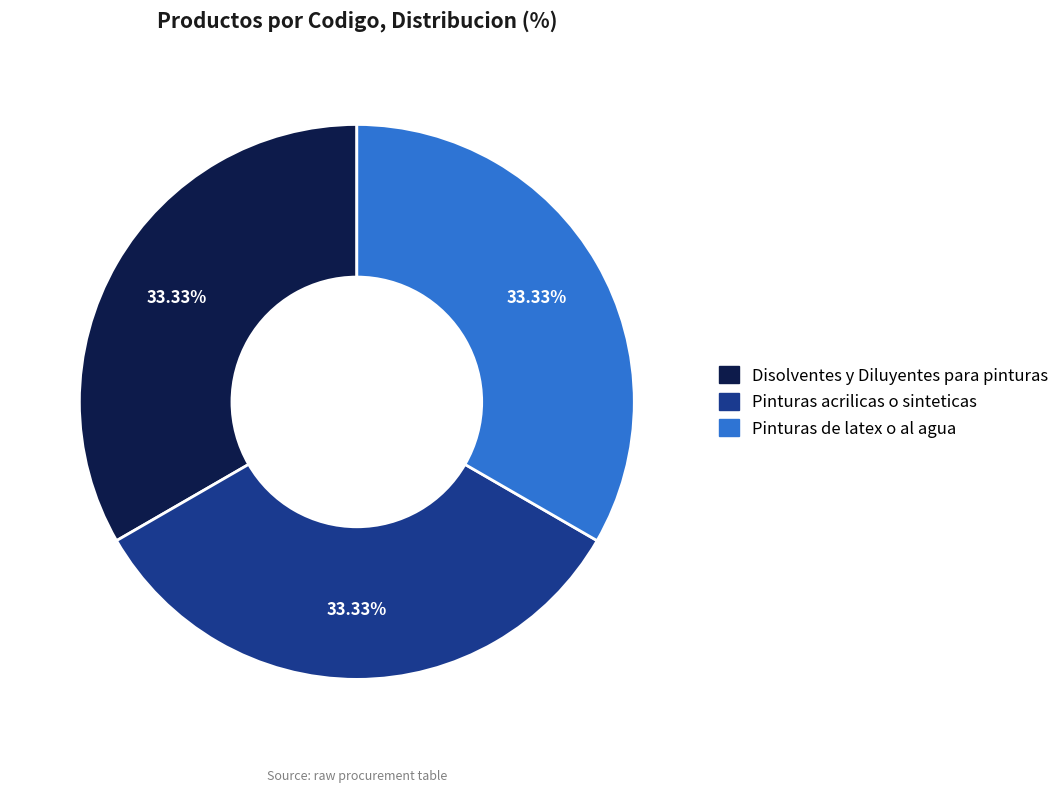

Does Pinturas acrilicas o sinteticas account for over 50% of the chart?

No